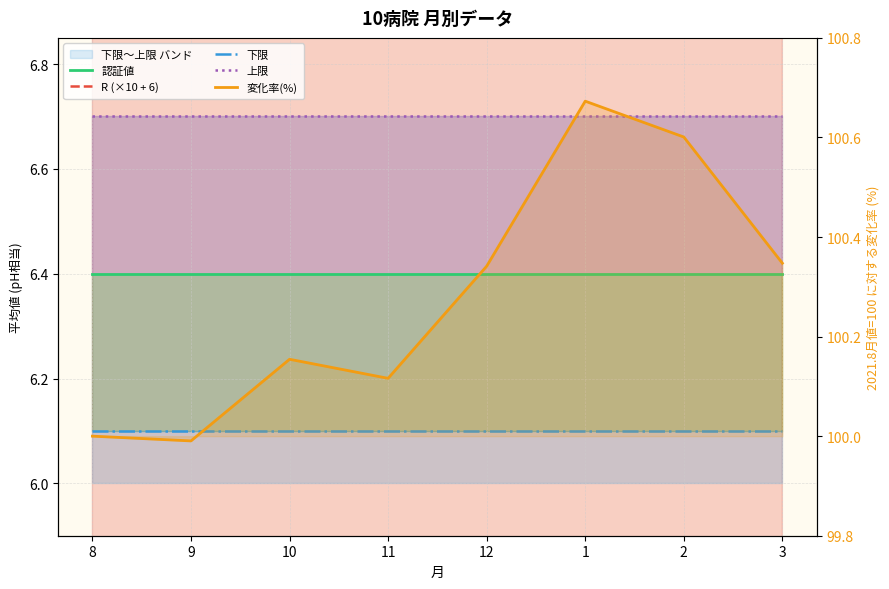

Is it true that 下限 equals 9.1 at 10?

False